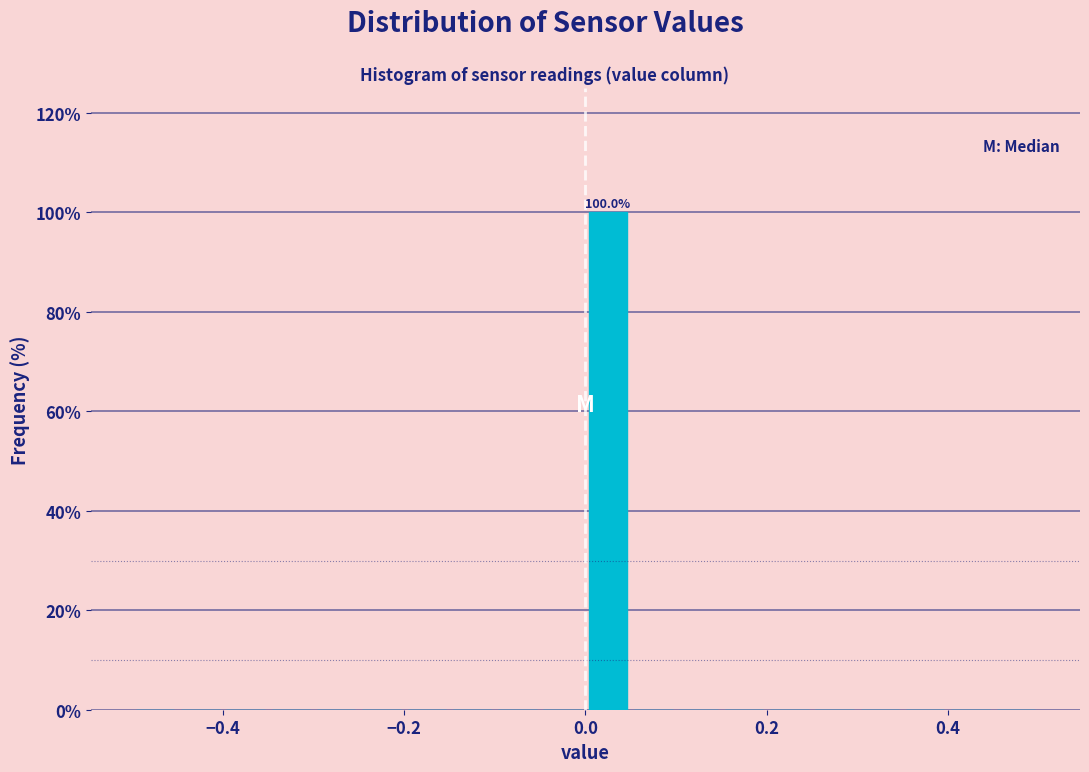

Around what value on the x-axis is the tallest bar? Give the approximate position of its centre, as read against the axis.

0.02